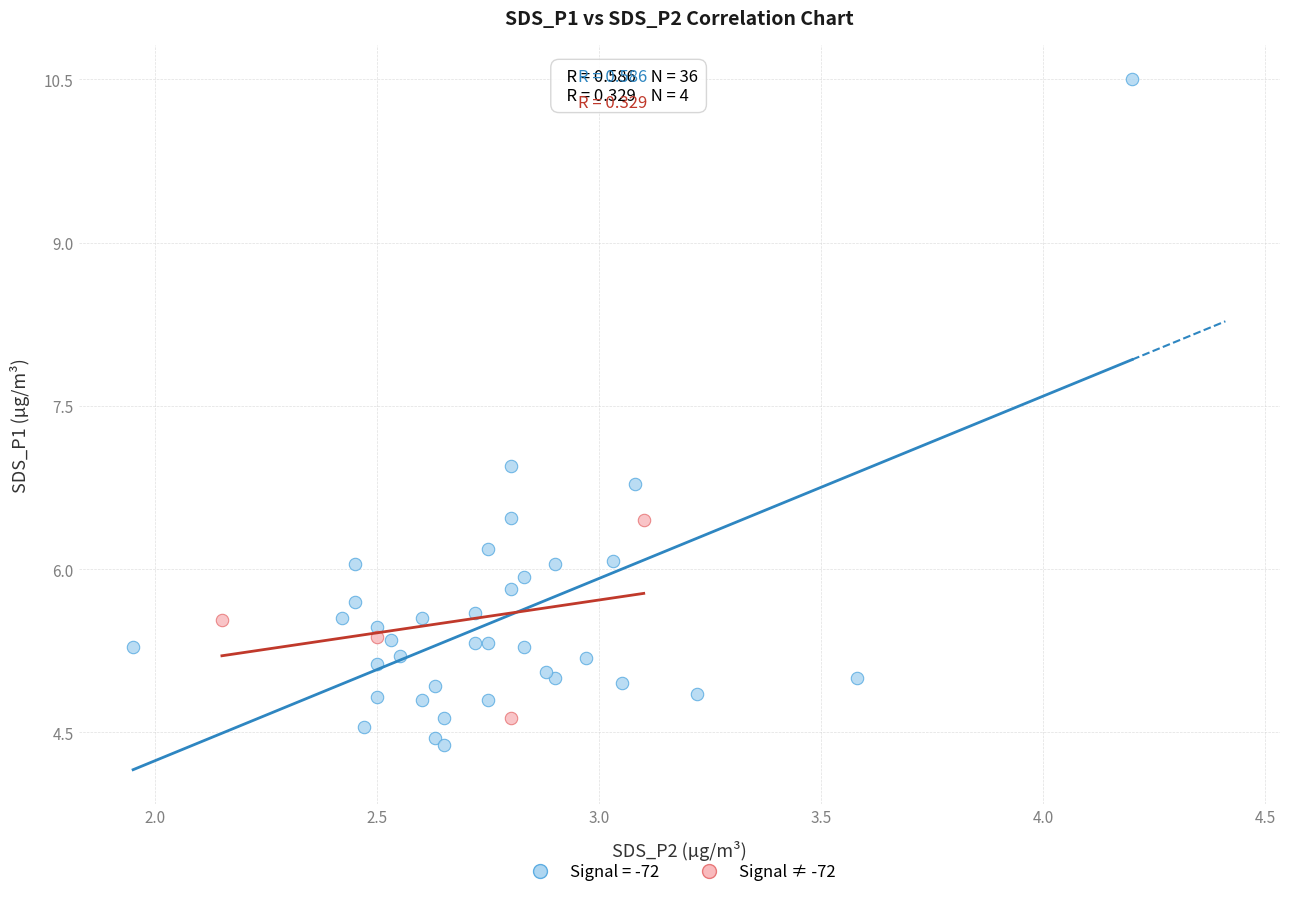

Which series has the widest spread of Y values?

Signal = -72